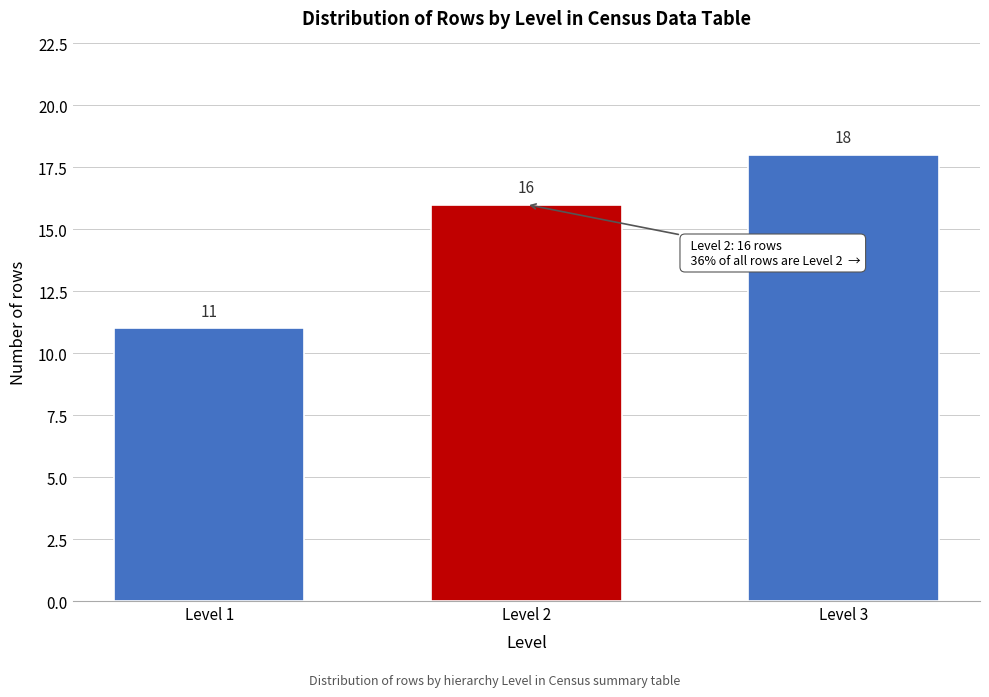

Reading left to right, transcribe all the data shown in this chart.

11	16	18